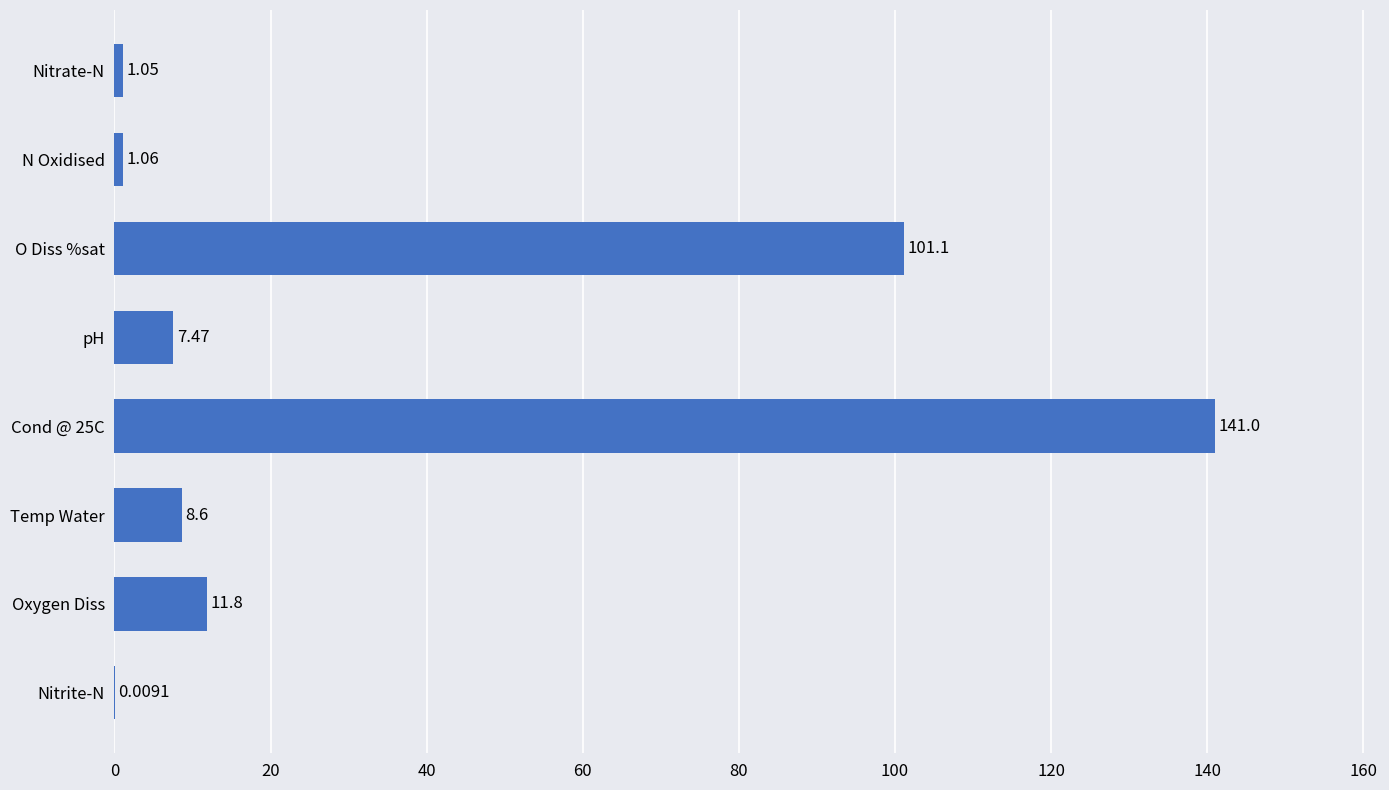

What is the sum of the values at O Diss %sat and Oxygen Diss?

112.9